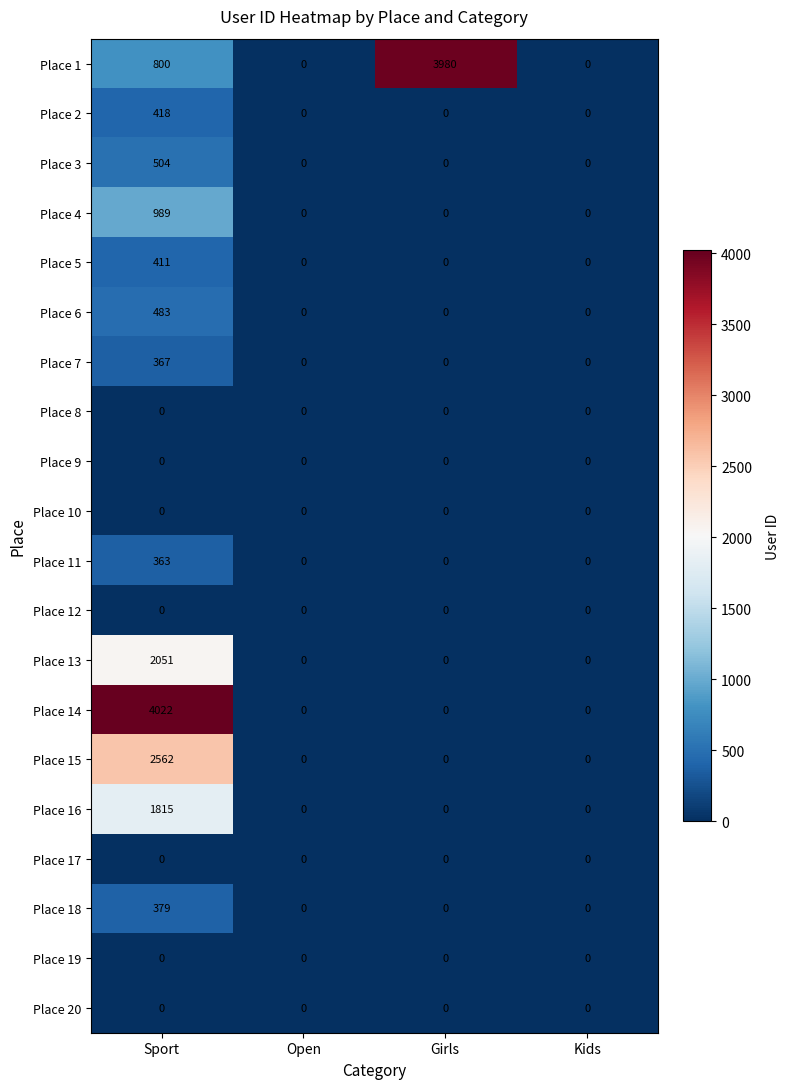

What is the difference between the Place 7 values at Sport and Girls?

367